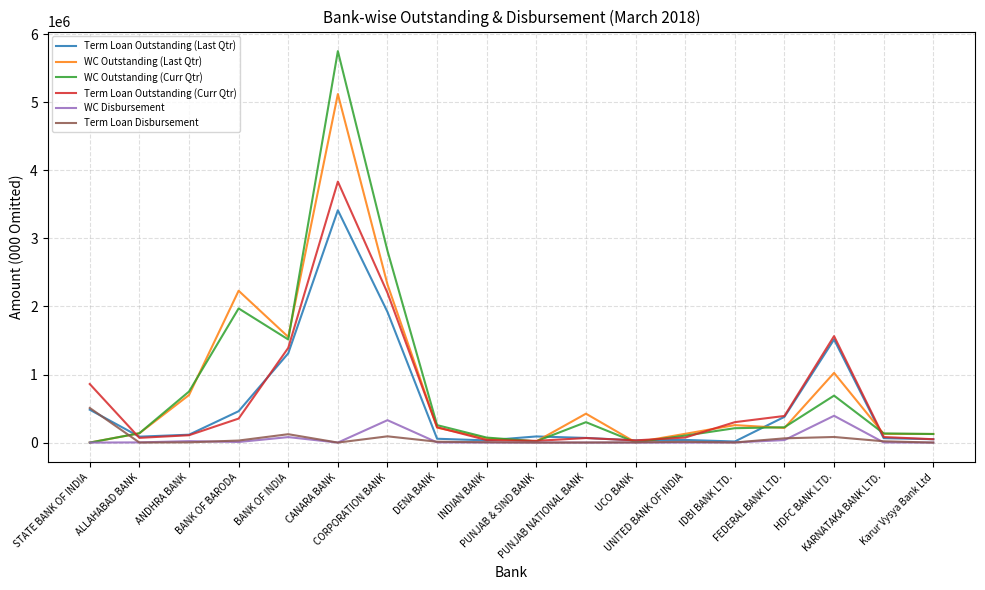

What is the maximum value for Term Loan Outstanding (Last Qtr)?

3413095.0